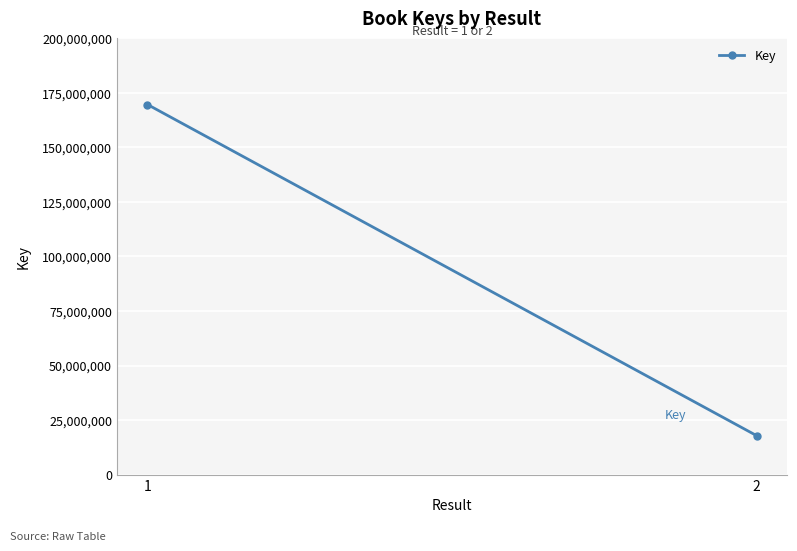

Reading right to left, transcribe all the data shown in this chart.

17877233	169684797